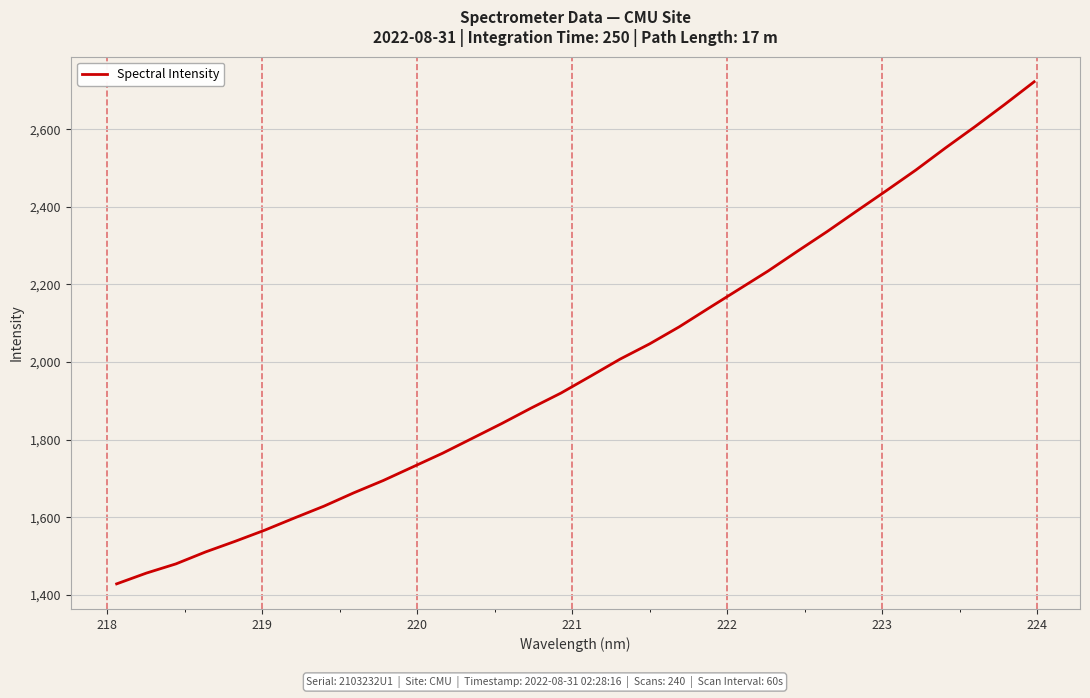

What is the difference between the maximum and minimum values?

1293.7